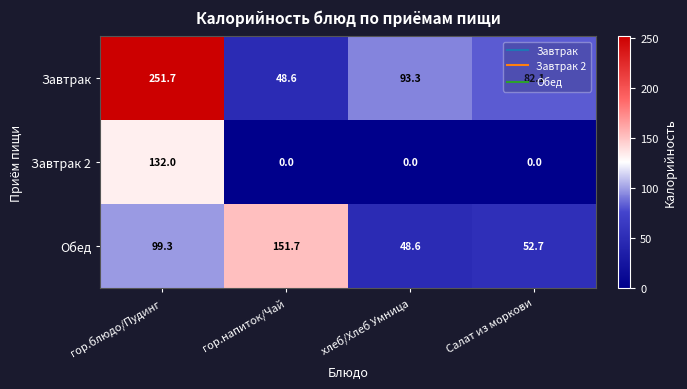

Which series has the largest total across all categories?

Завтрак